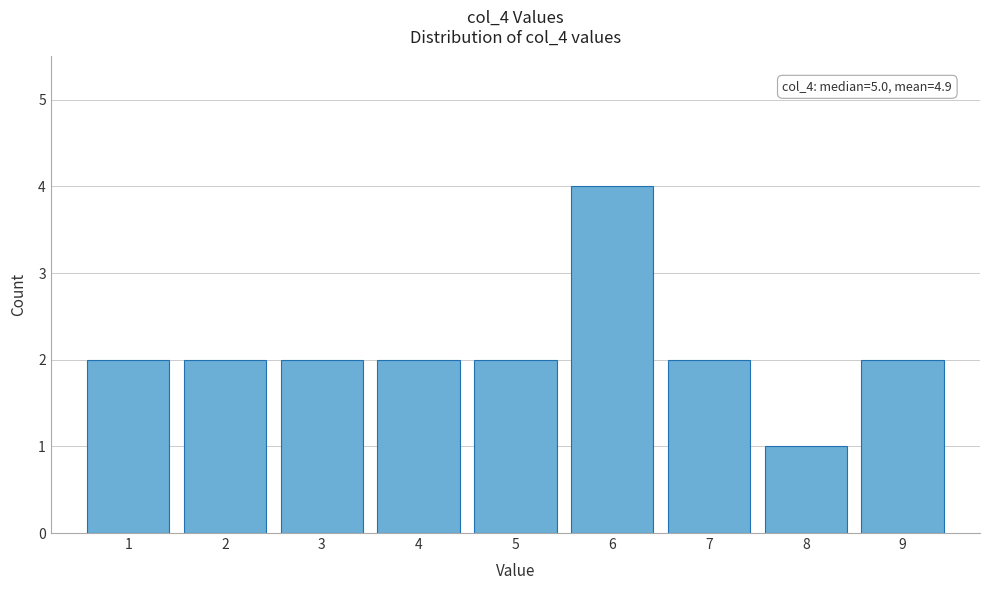

Reading left to right, extract all data points from this chart.

1=2	2=2	3=2	4=2	5=2	6=4	7=2	8=1	9=2